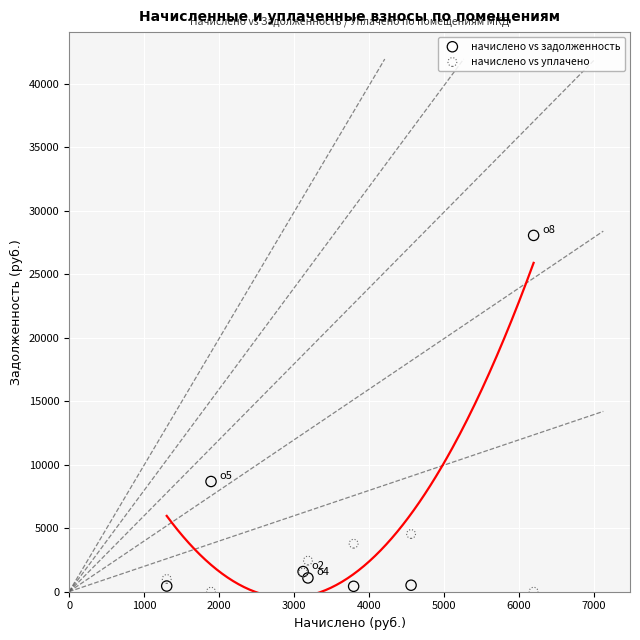

What is the X range (max minus min) for the scatter plot?

4894.0